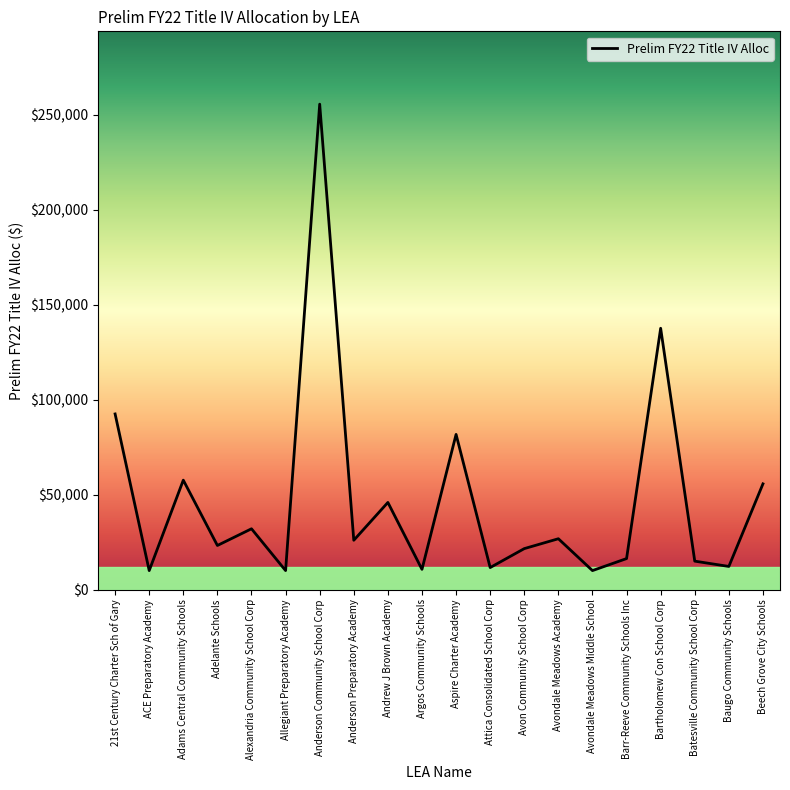

How many interior local valleys (lower than both neighbors) does the data have?

8